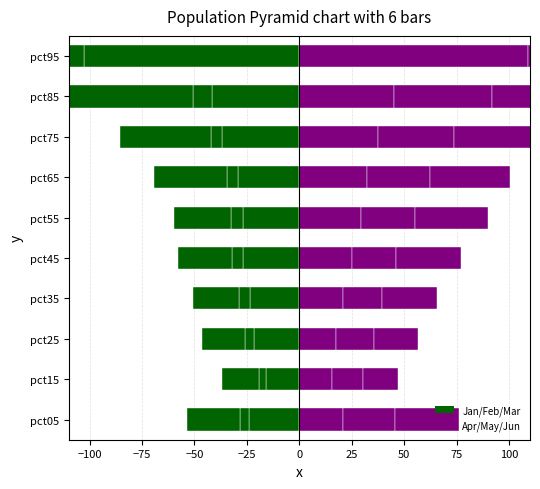

Which series has the largest total across all categories?

Apr